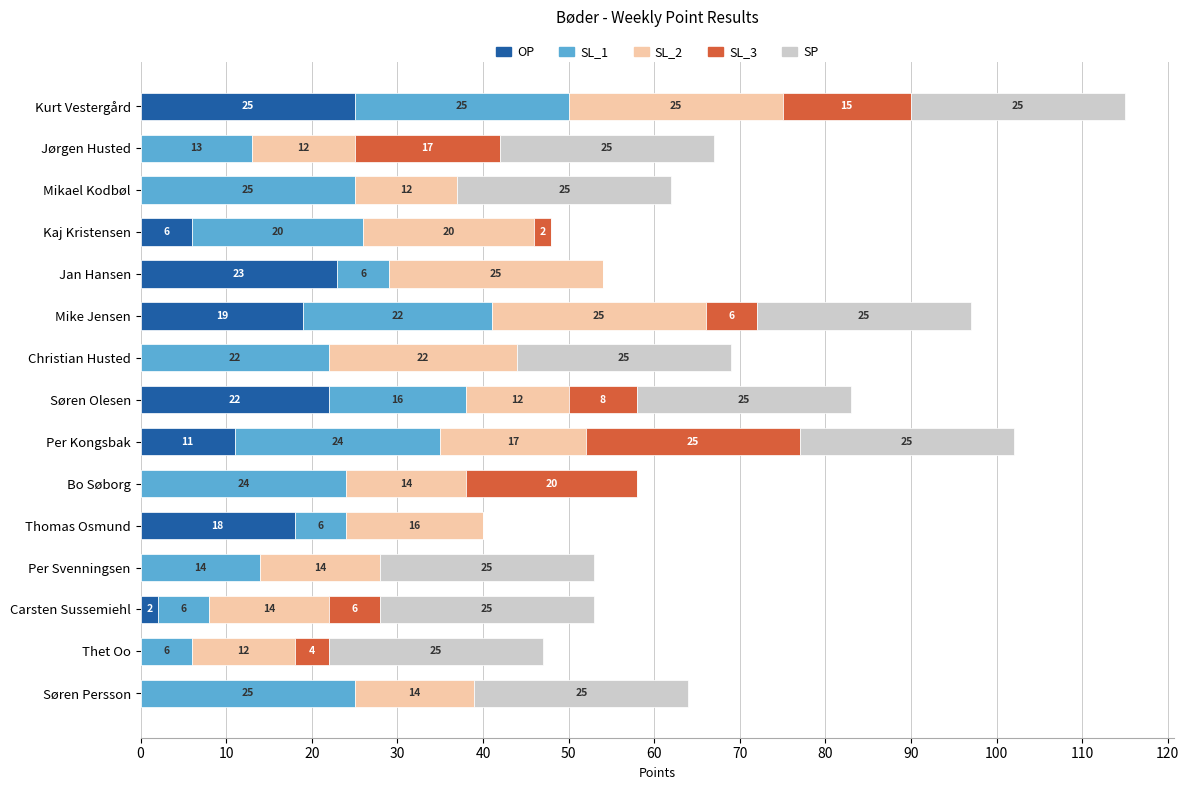

What are all the series names shown in the legend?

OP, SL_1, SL_2, SL_3, SP